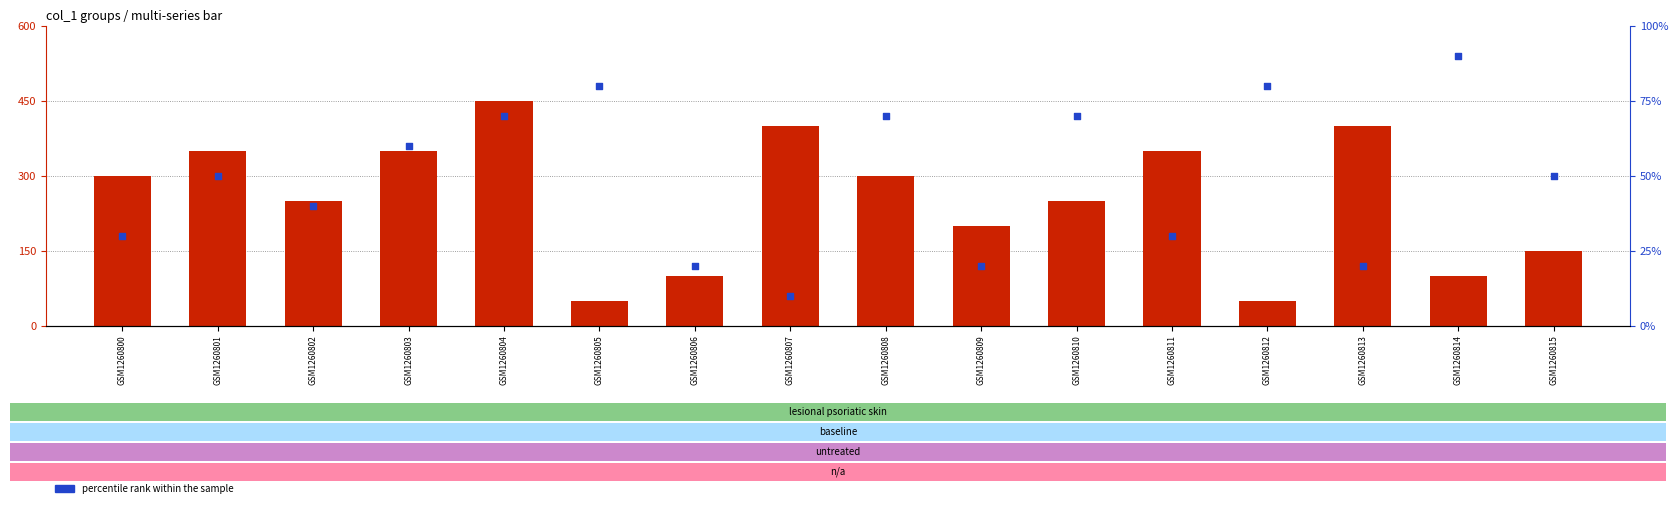

Is the value of count at GSM1260806 greater than the value of percentile rank within the sample at GSM1260800?

No